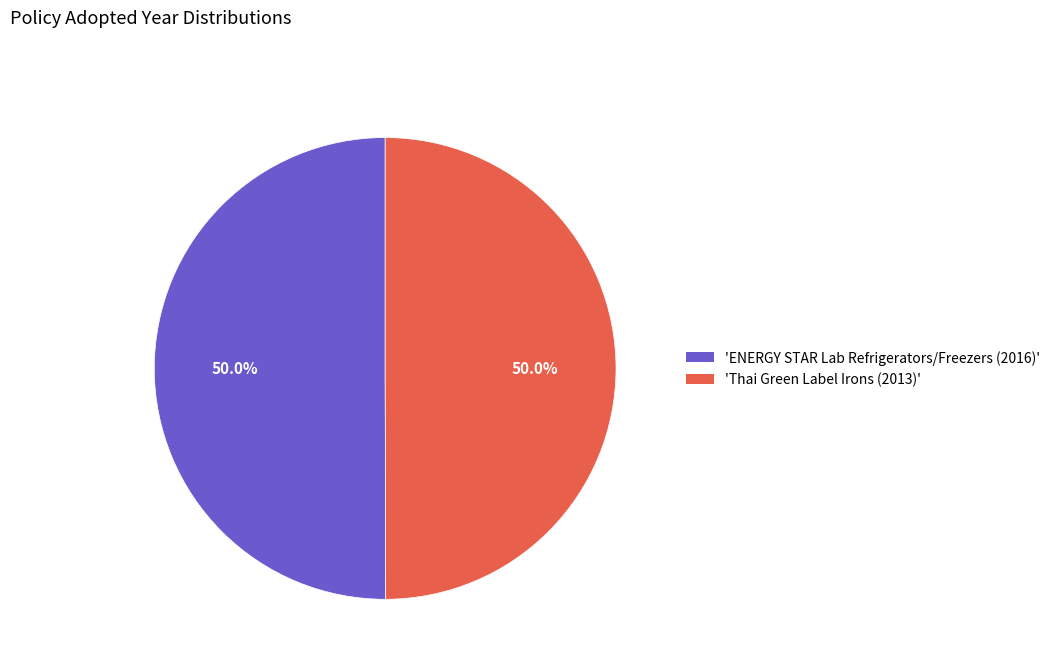

What is the total percentage of 'ENERGY STAR Lab Refrigerators/Freezers (2016)' and 'Thai Green Label Irons (2013)'?

100.0%